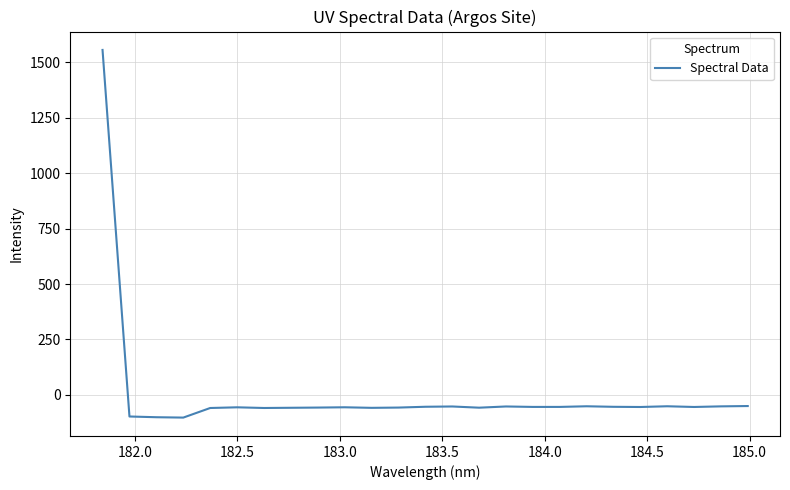

How many values are below zero?

24